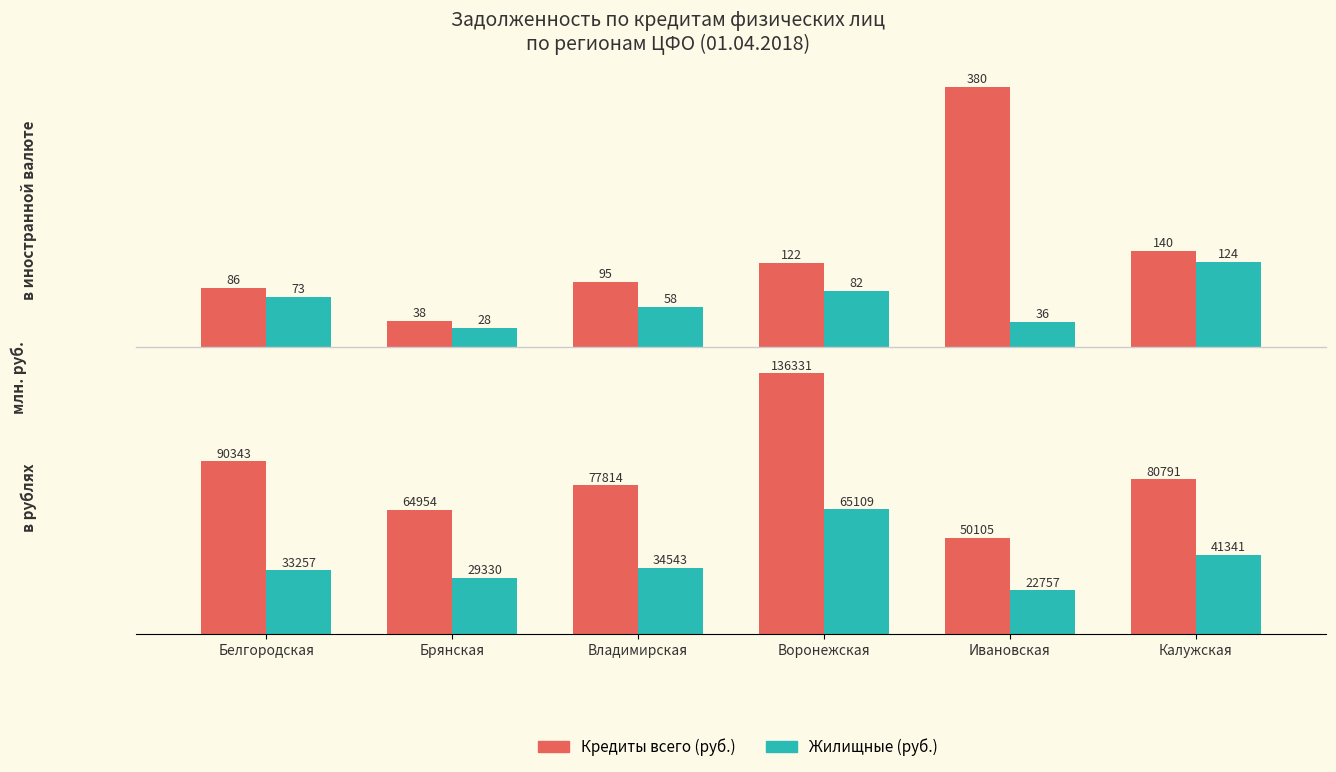

Rank the series by their average value, from lowest to highest.

Жилищные (руб.), Кредиты всего (руб.)